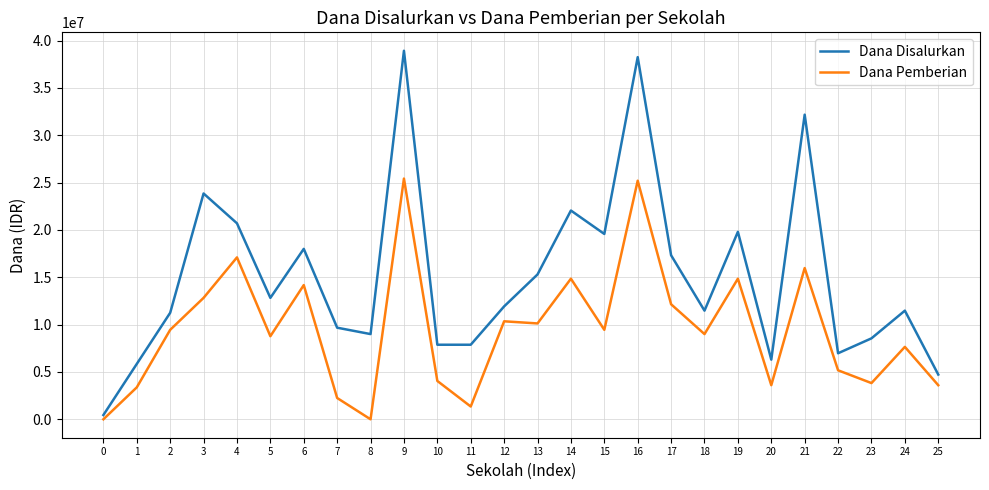

In Dana Disalurkan, how many points are higher than both neighbors (excluding endpoints)?

8